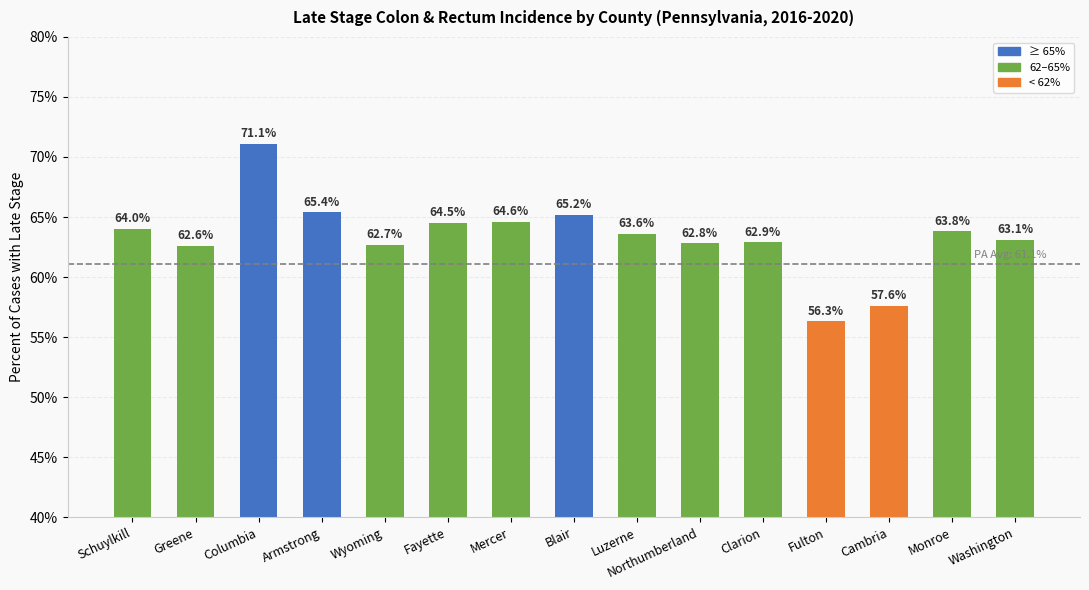

The value at Northumberland is 62.8. True or false?

True